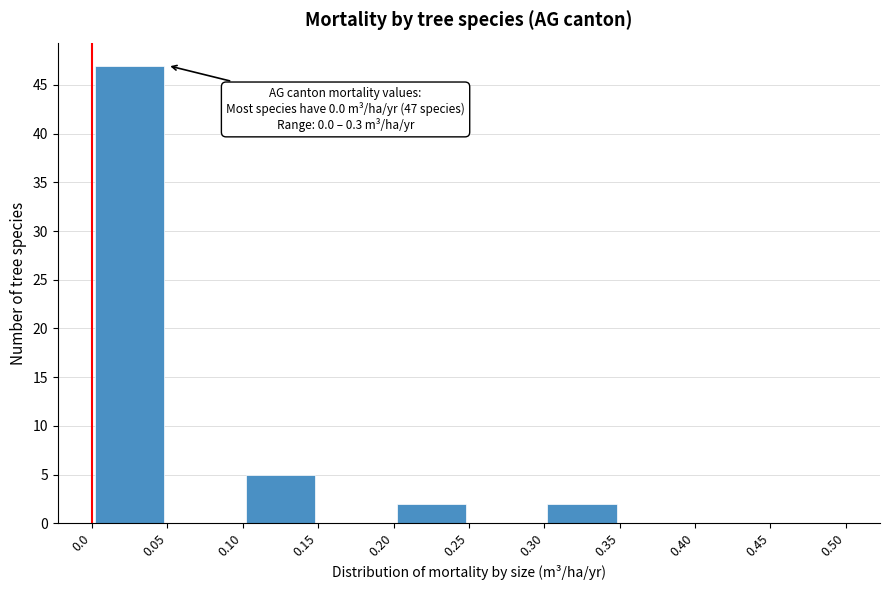

Which range on the x-axis has the tallest bar?

0.0 to 0.05